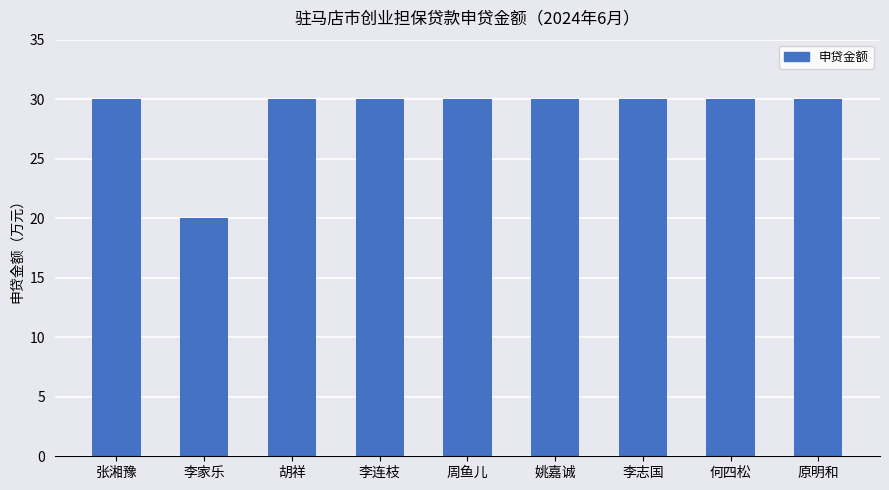

What is the ratio of the value at 胡祥 to the value at 周鱼儿?

1.0